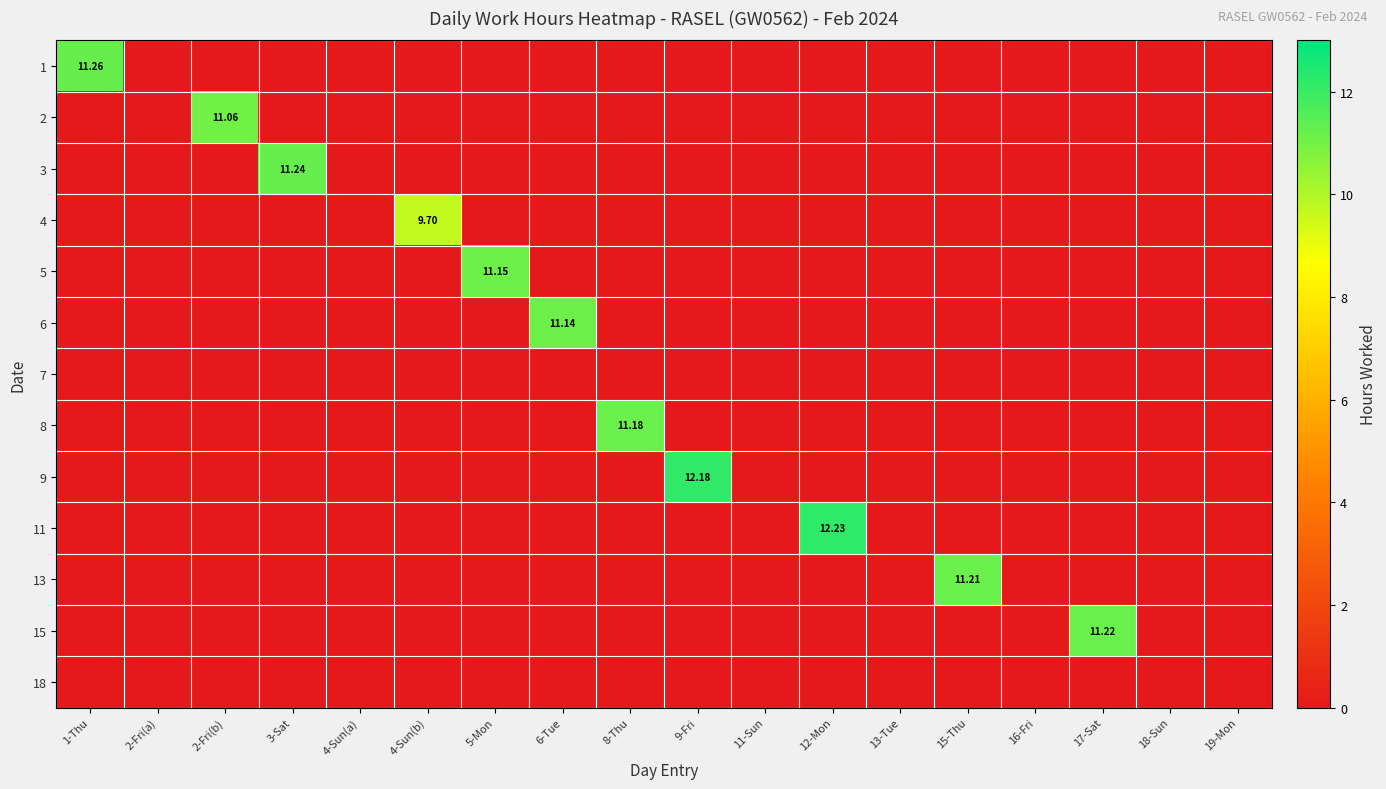

Between 1-Thu and 6-Tue, which series saw the biggest shift?

1